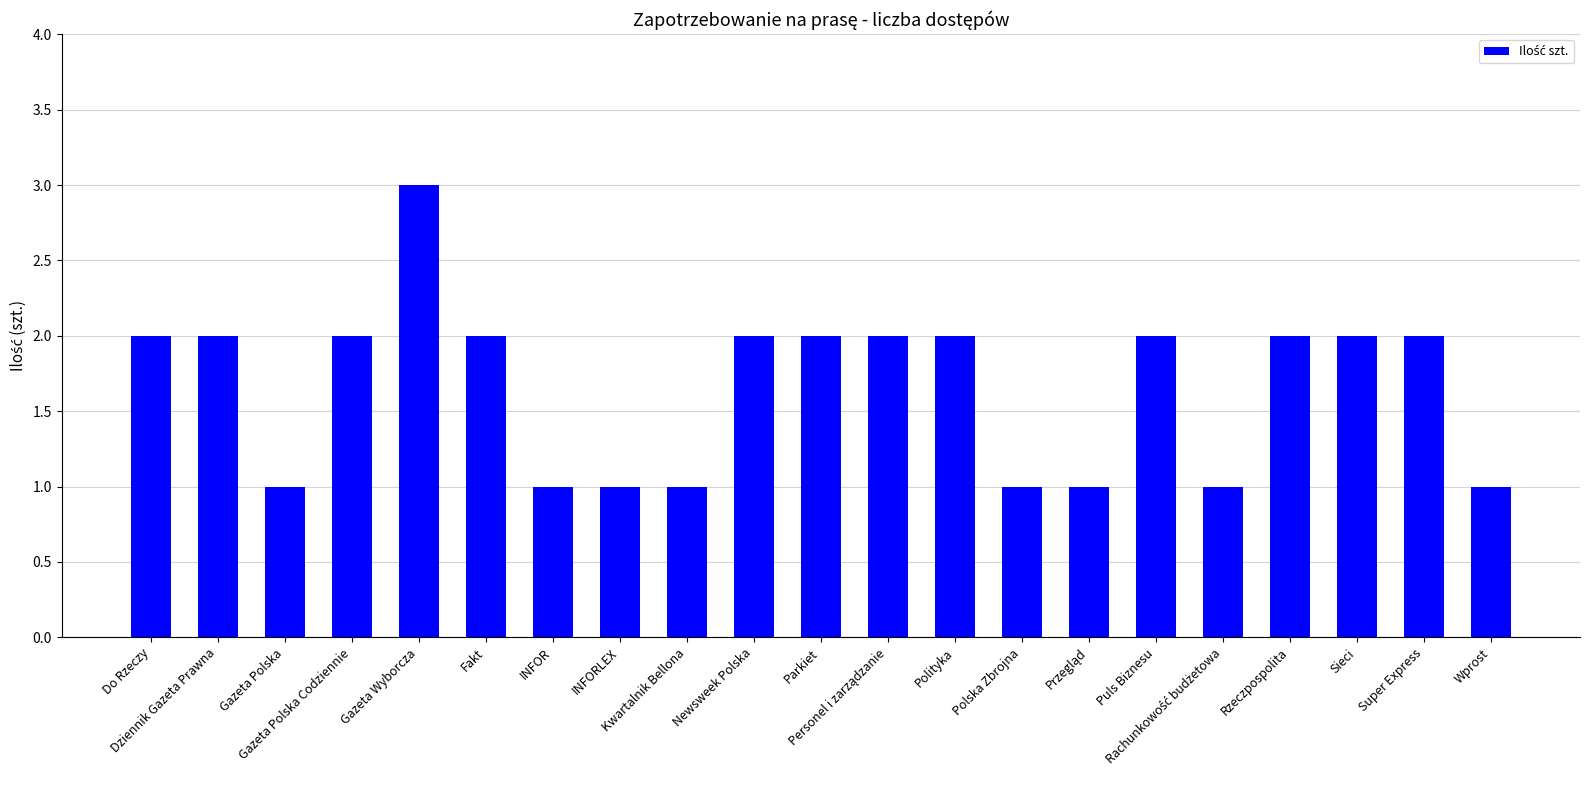

What is the maximum value shown in the chart?

3